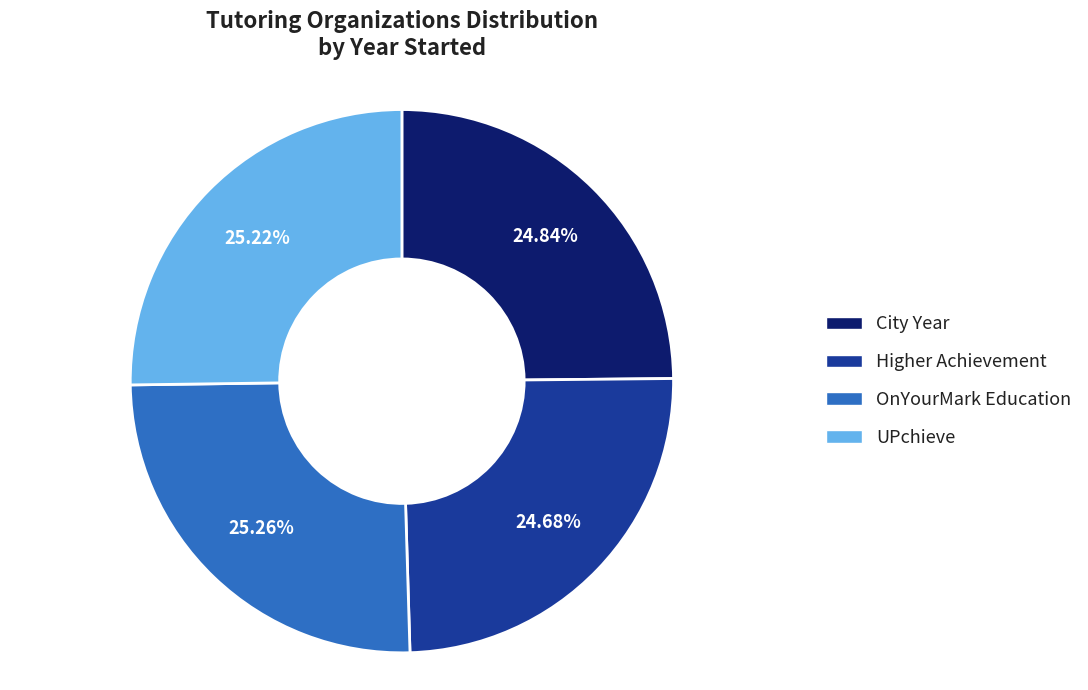

Does Higher Achievement account for over 50% of the chart?

No